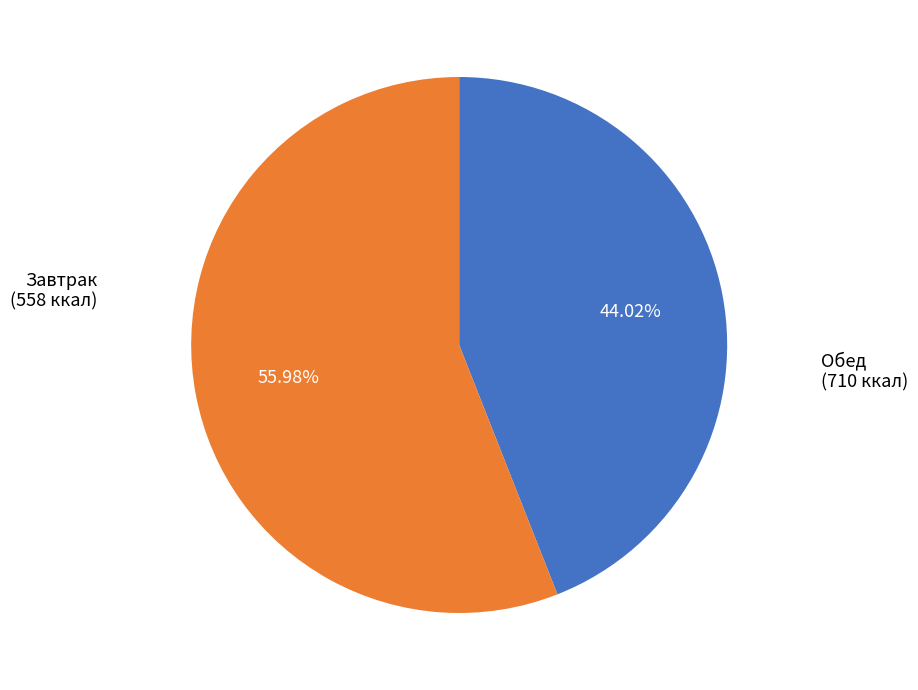

Is there a majority slice in this chart?

Yes